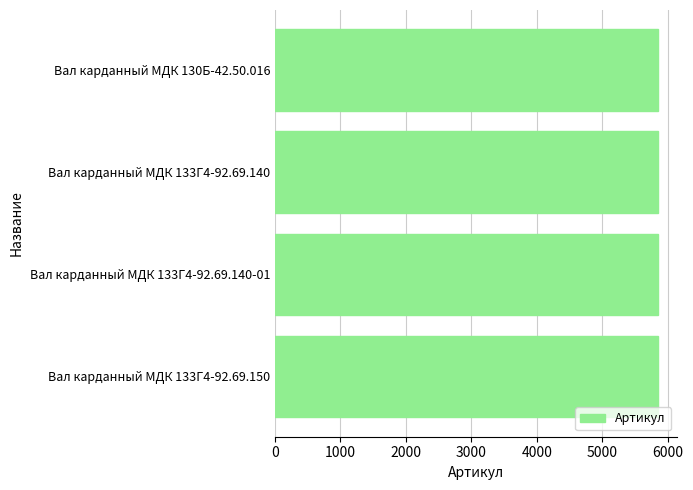

What is the minimum value shown in the chart?

5849